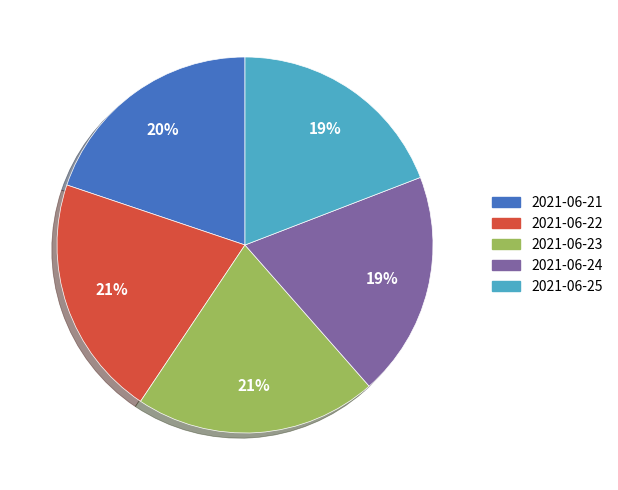

Do 2021-06-24 and 2021-06-23 together represent more than half of the pie?

No